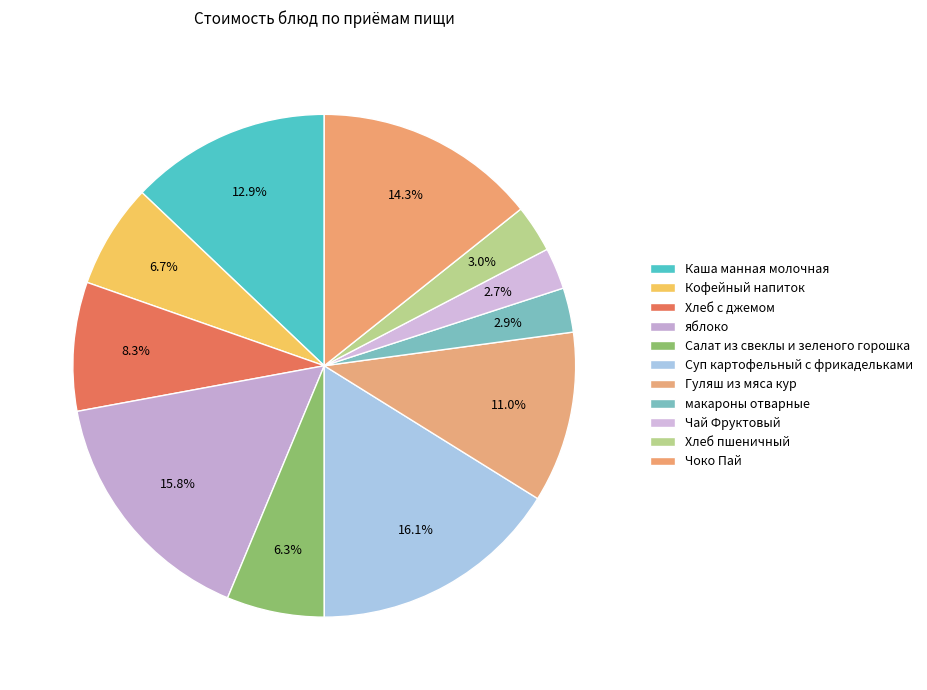

How many segments does this pie chart have?

11